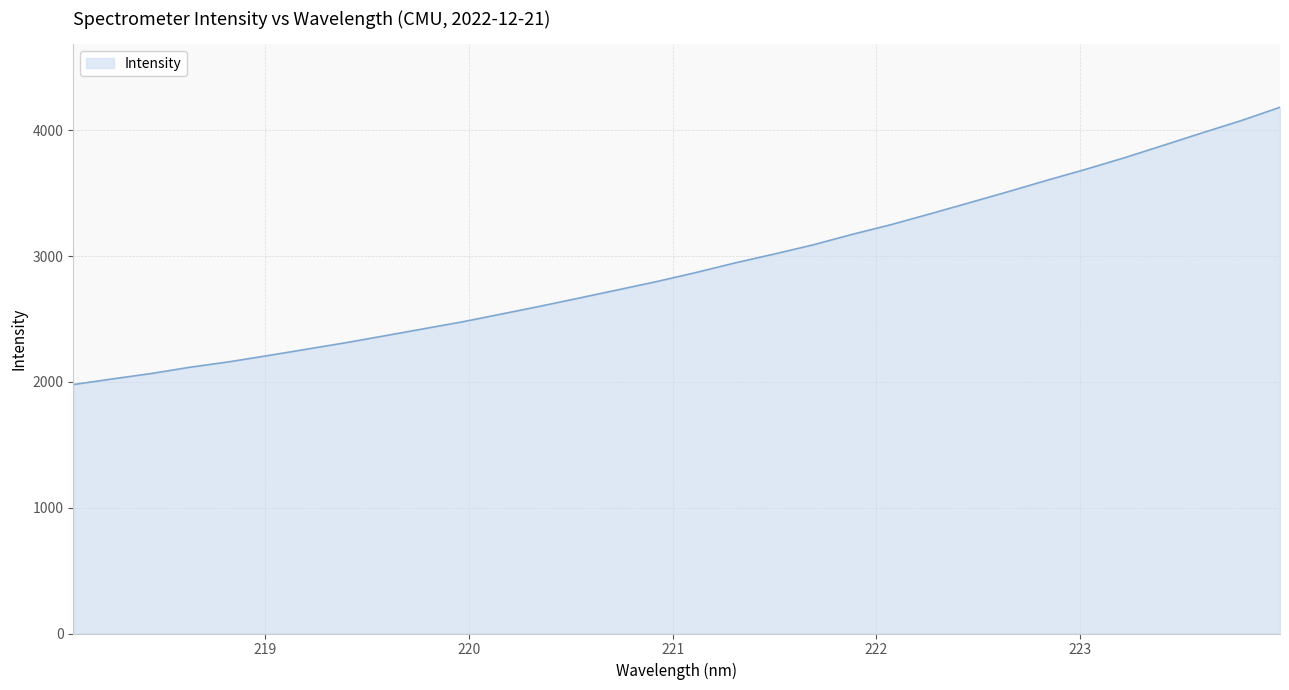

What is the maximum value shown in the chart?

4181.9